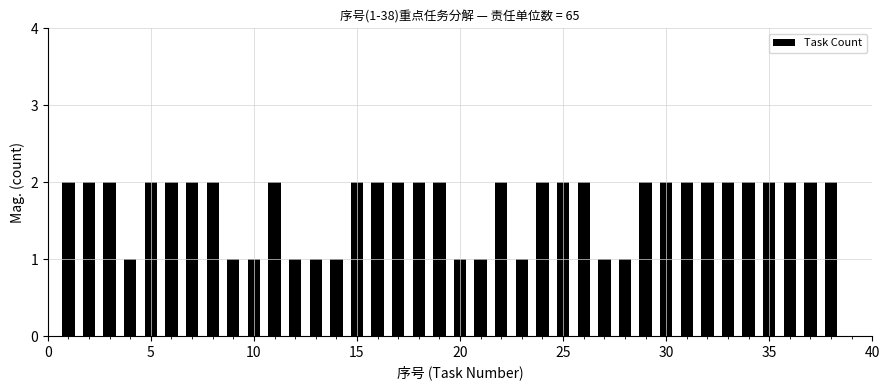

Are the bars horizontal?

No